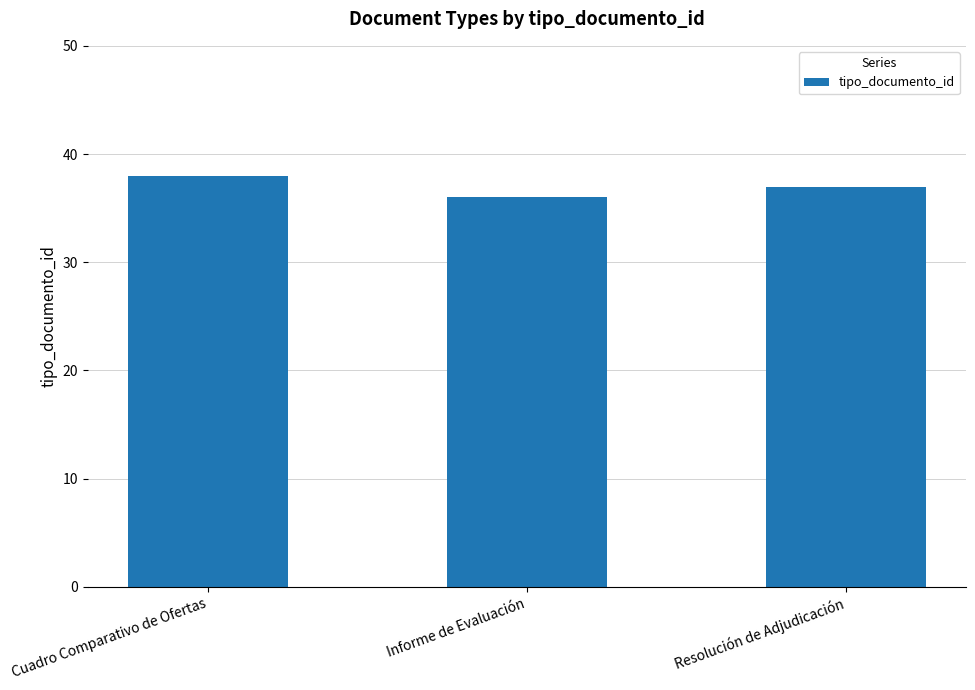

Between Cuadro Comparativo de Ofertas and Informe de Evaluación, which is larger?

Cuadro Comparativo de Ofertas